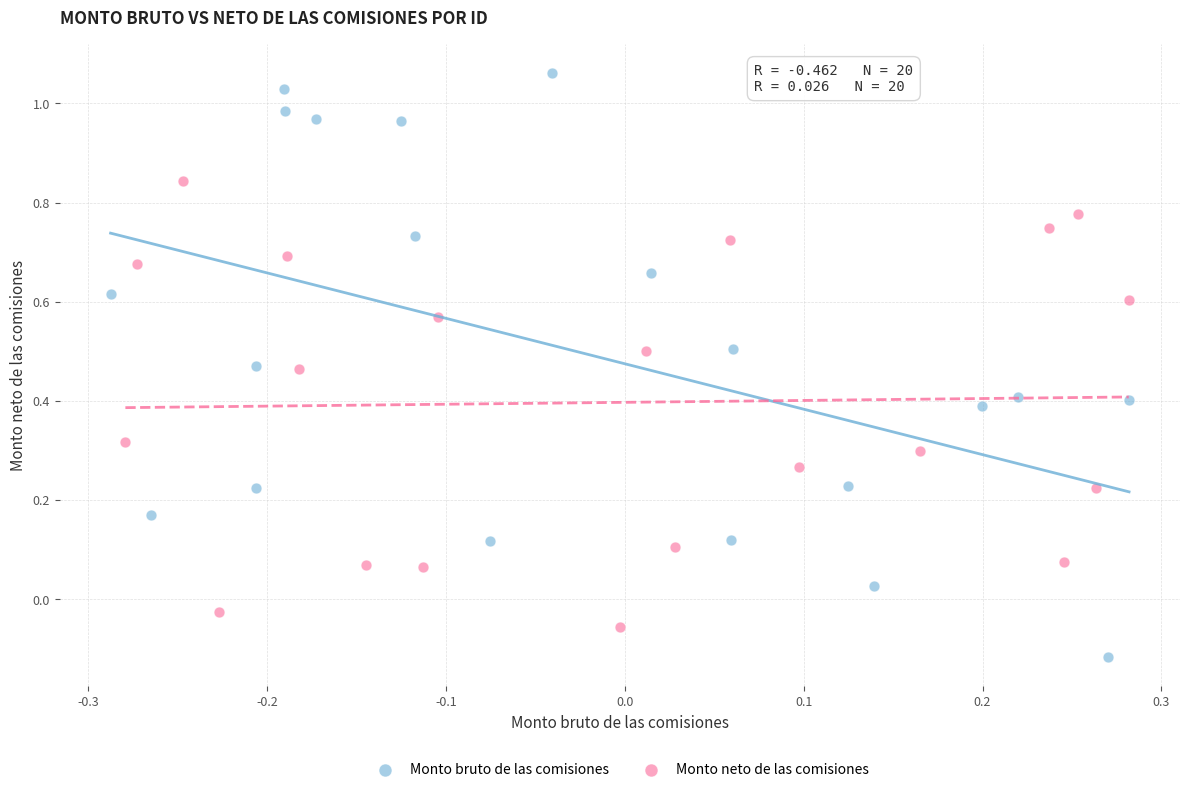

Which series contains the lowest Y value?

Monto bruto de las comisiones